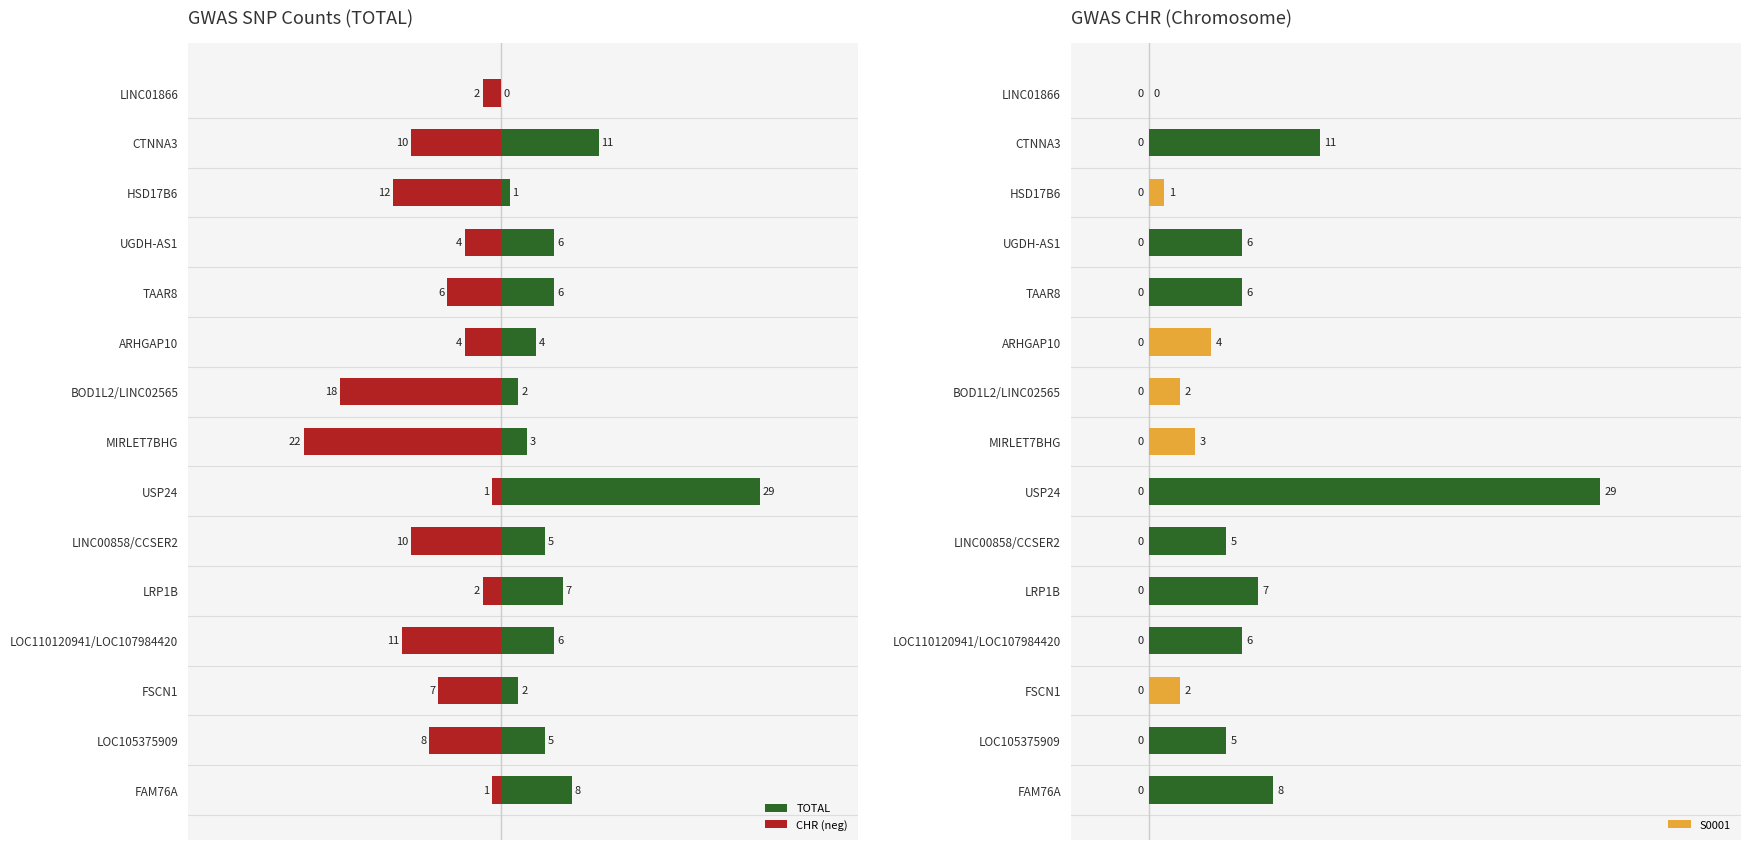

List the labels in order of CHR (neg) value, largest first.

USP24, FAM76A, LINC01866, LRP1B, UGDH-AS1, ARHGAP10, TAAR8, FSCN1, LOC105375909, CTNNA3, LINC00858/CCSER2, LOC110120941/LOC107984420, HSD17B6, BOD1L2/LINC02565, MIRLET7BHG